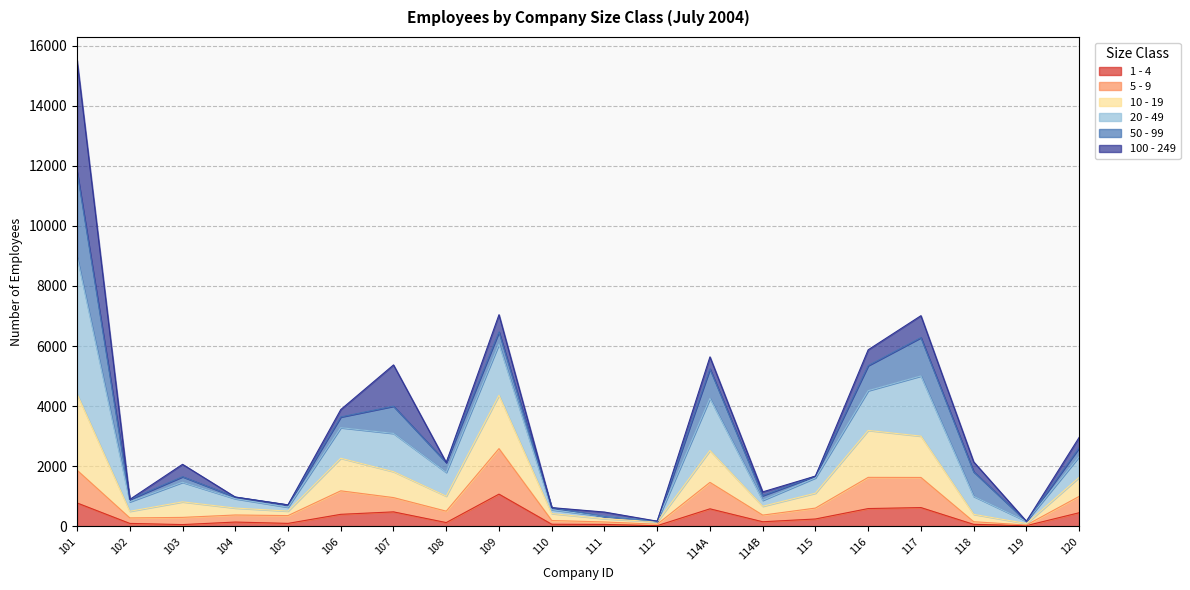

At which category is the sum across all series the highest?

101